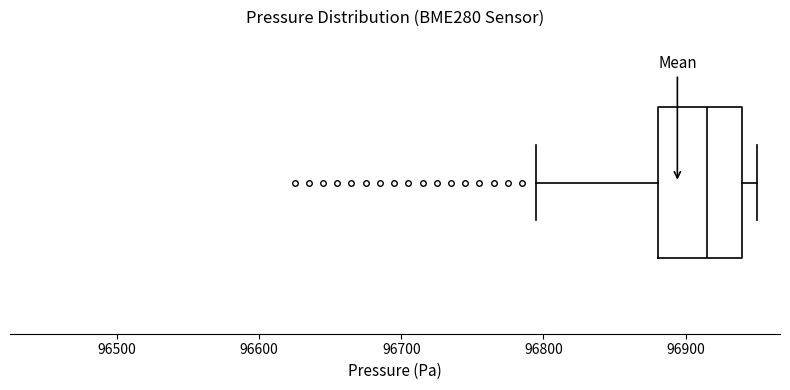

Transcribe this box plot: give where the median line is, the range the box spans, and where the two whiskers end, as read against the x-axis. The values are not printed on the chart, so give them approximately, as read against the axis.

median 96920, box 96880 to 96940, whiskers 96800 to 96950